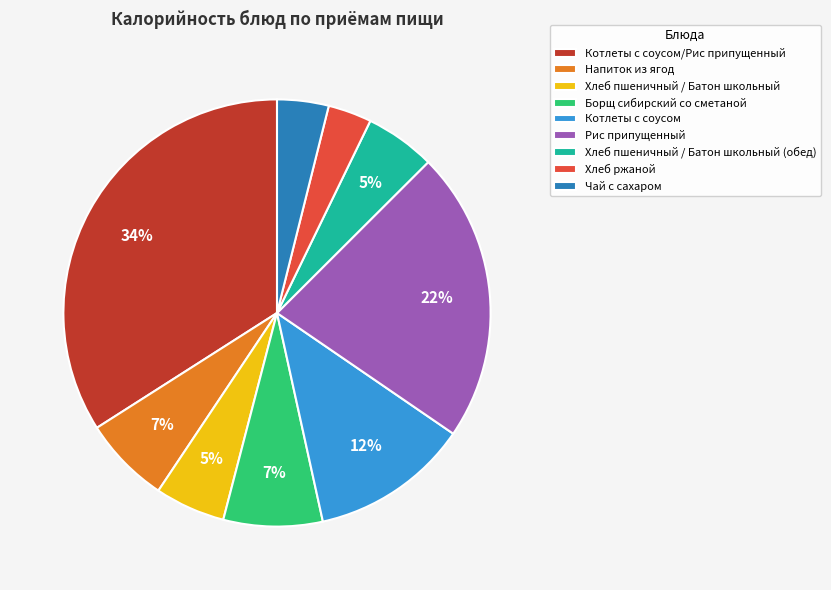

Between Борщ сибирский со сметаной and Рис припущенный, which is larger?

Рис припущенный